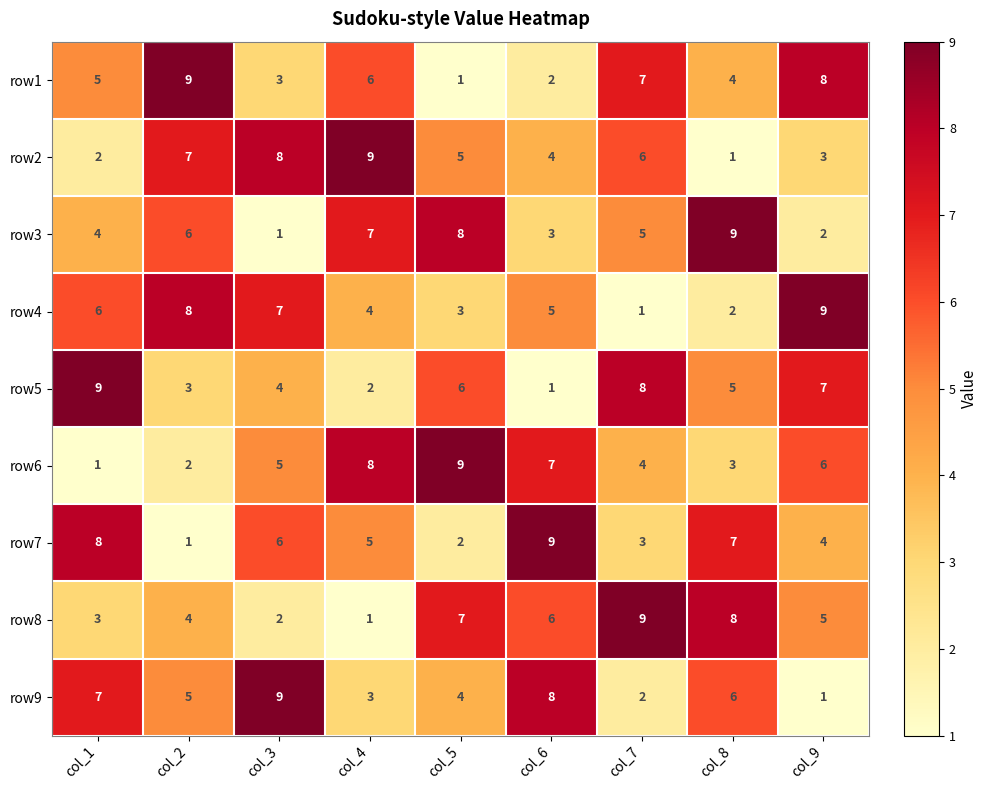

What is the difference between the maximum and minimum values in the row7 series?

8